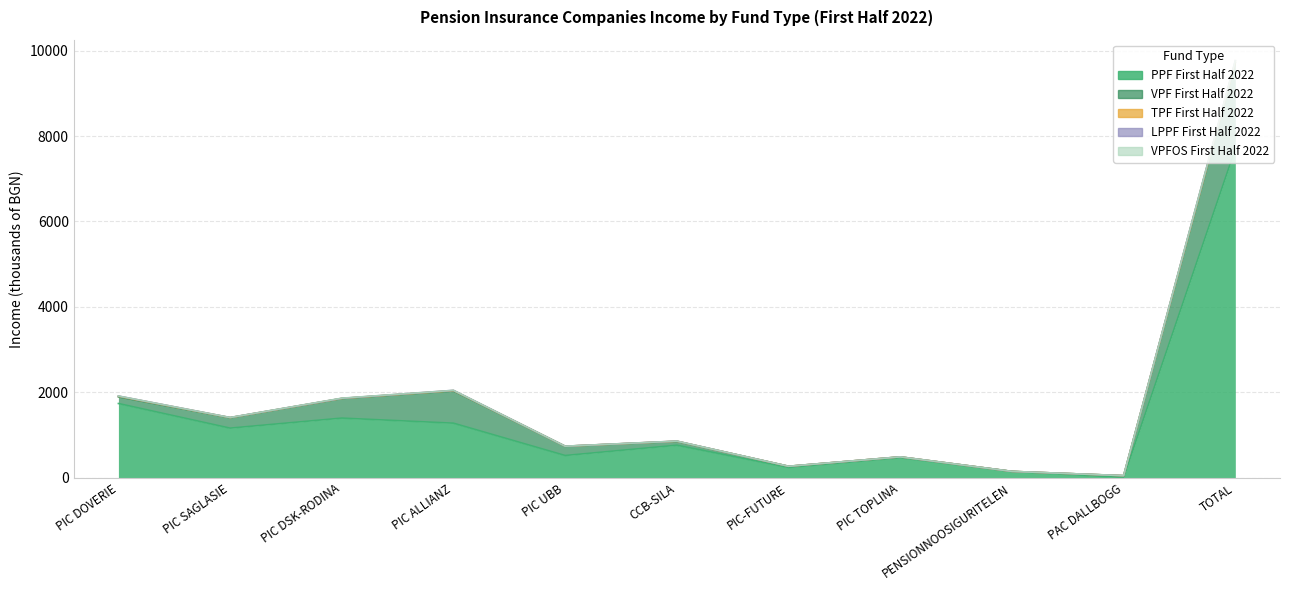

True or false: VPF First Half 2022 and LPPF First Half 2022 intersect in this chart.

False